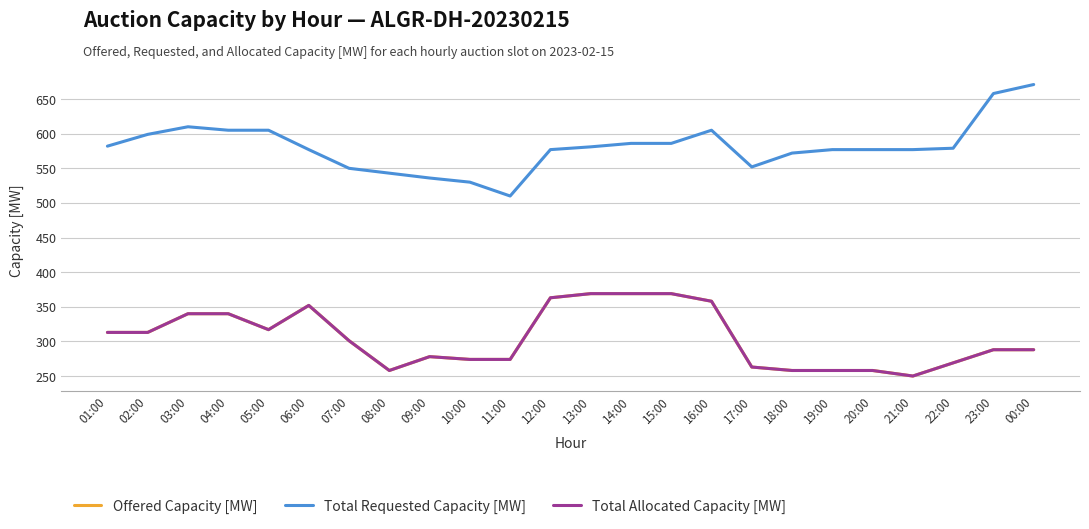

Does the chart have visible grid lines?

Yes